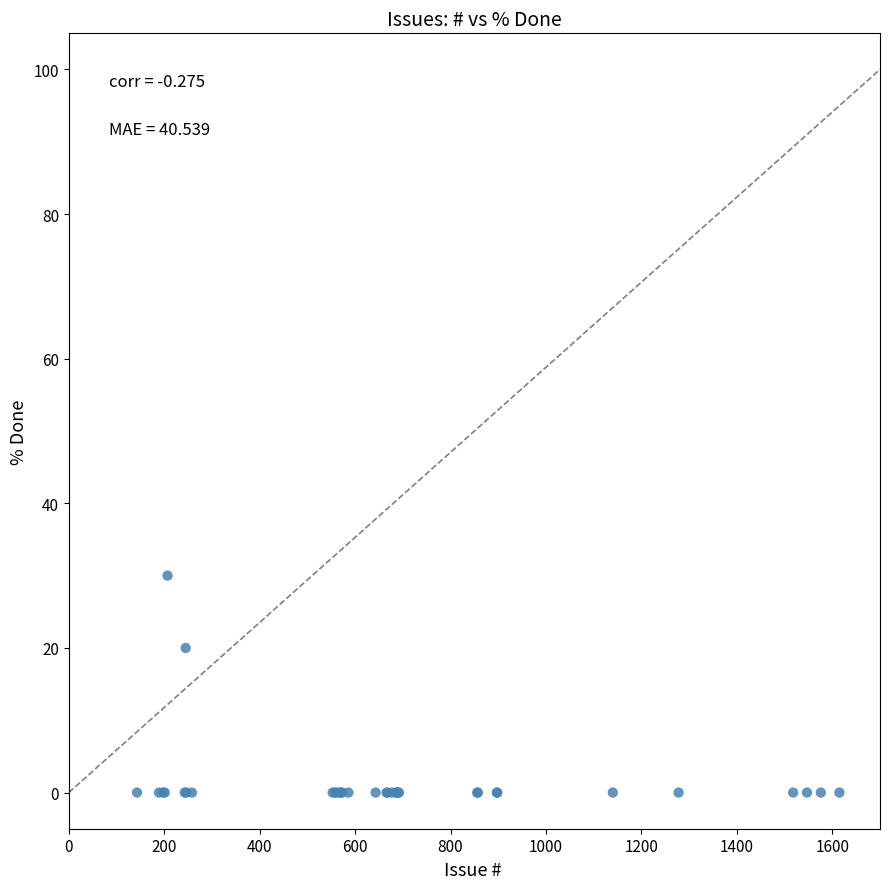

What Y value in the scatter plot is closest to 15?

20